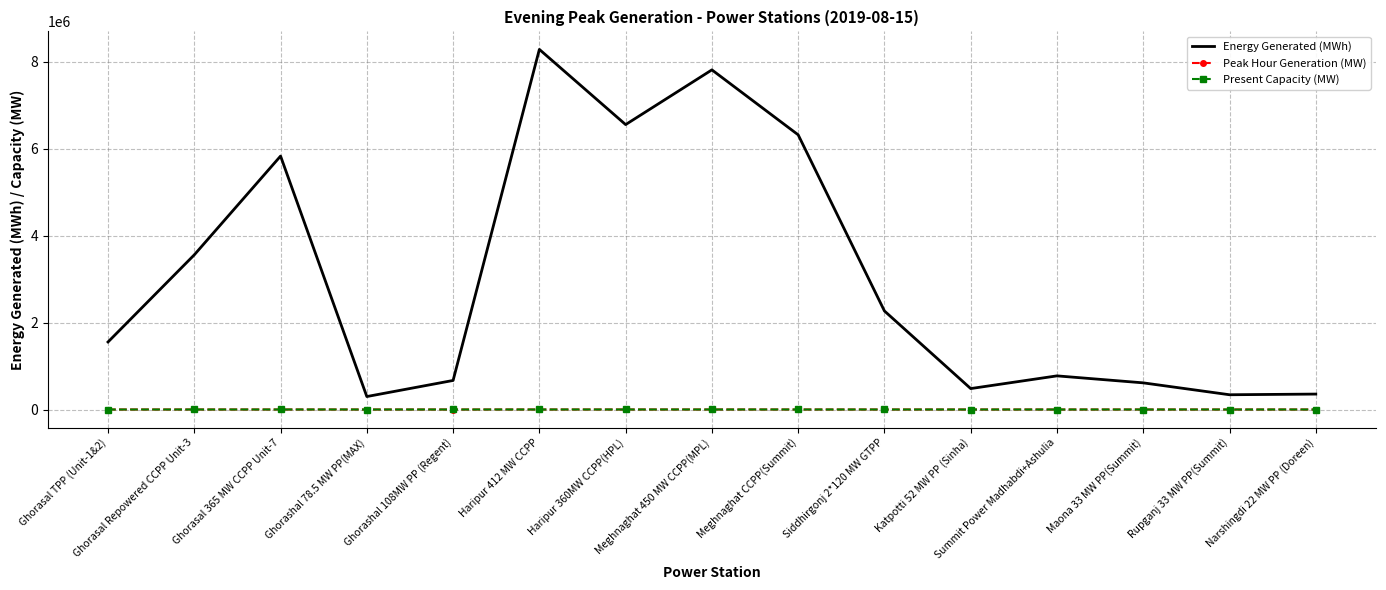

Which series has the largest range (max minus min)?

Energy Generated (MWh)